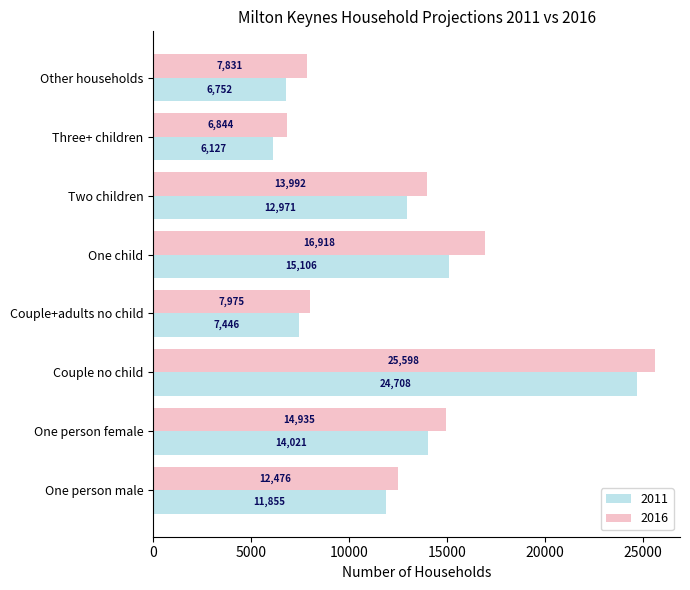

Which series has the widest spread of values?

2016